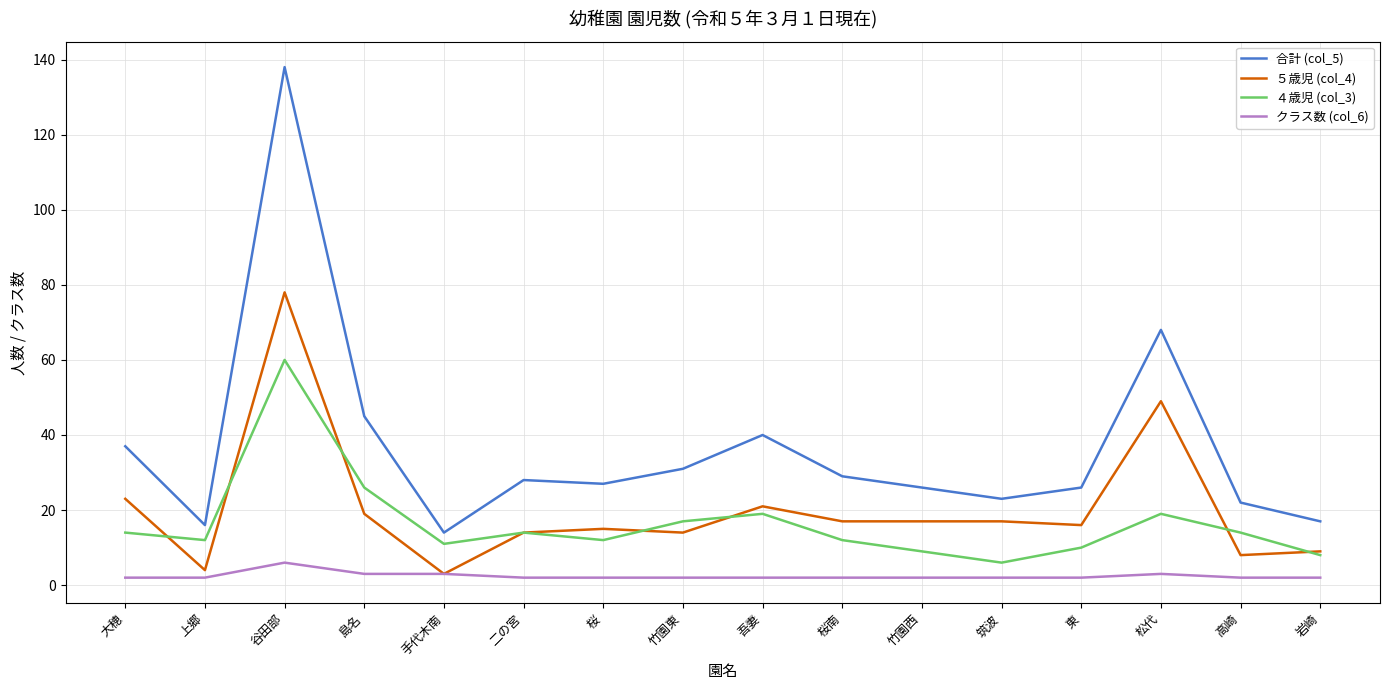

True or false: ５歳児 (col_4) and 合計 (col_5) cross at least once.

False